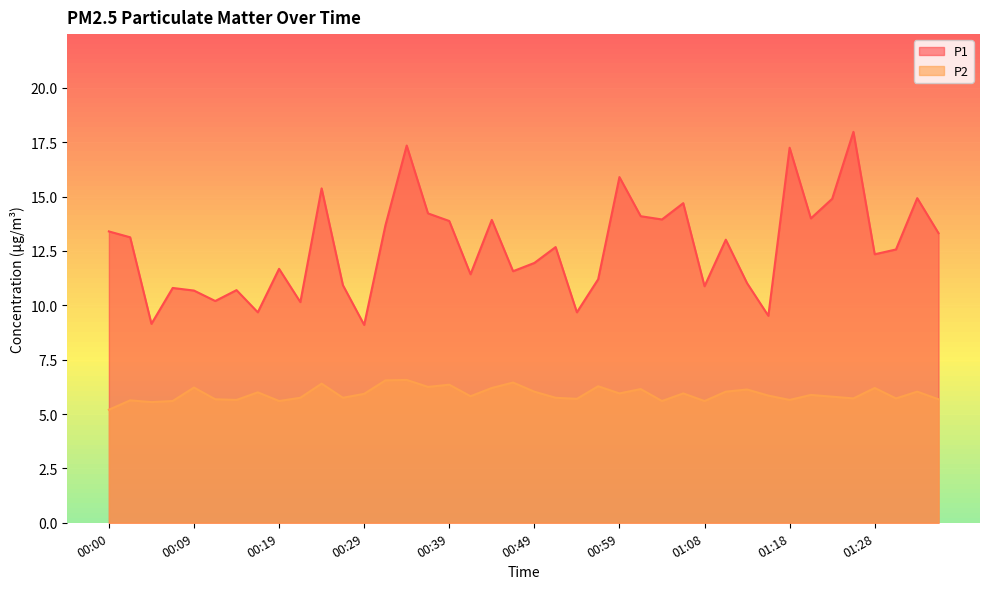

At which category does the chart reach its peak across all series?

01:26